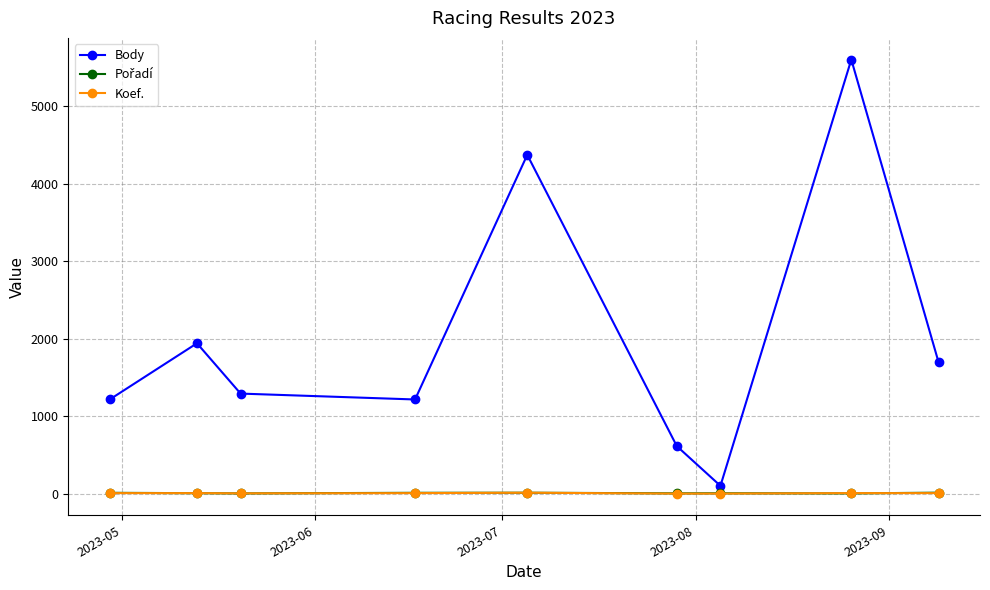

Which series has the largest total across all categories?

Body